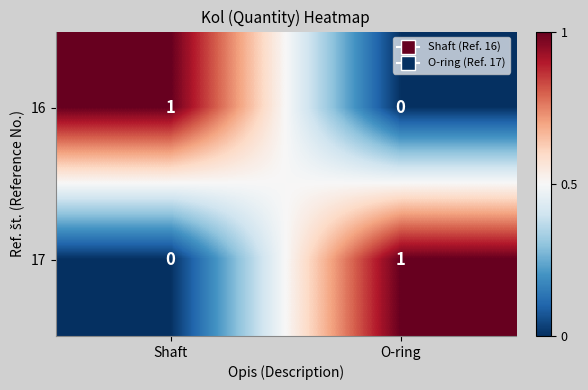

At which label does 16 reach its minimum?

O-ring